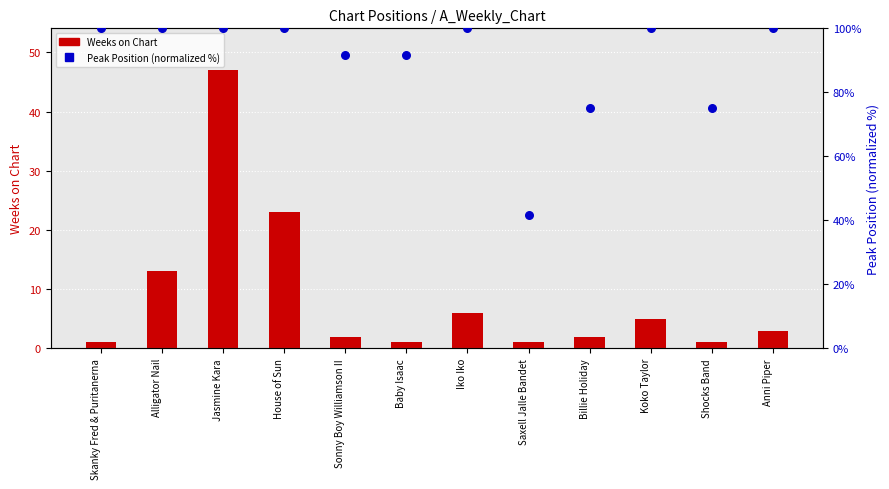

What are all the series names shown in the legend?

Weeks on Chart, Peak Position (normalized %)